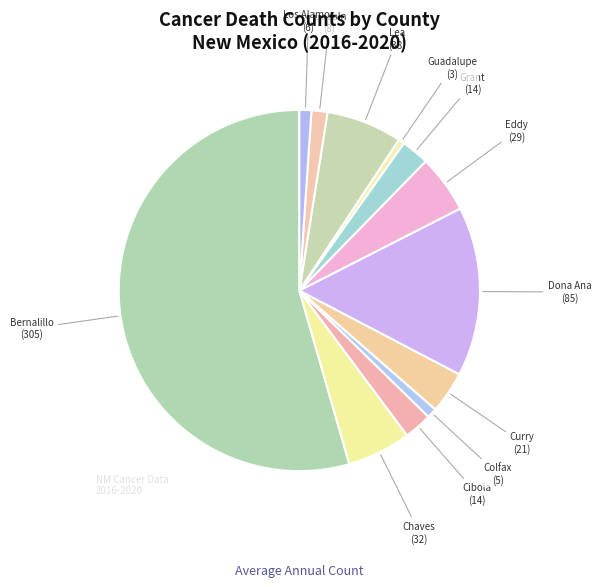

Is the sum of Colfax and Guadalupe greater than half?

No